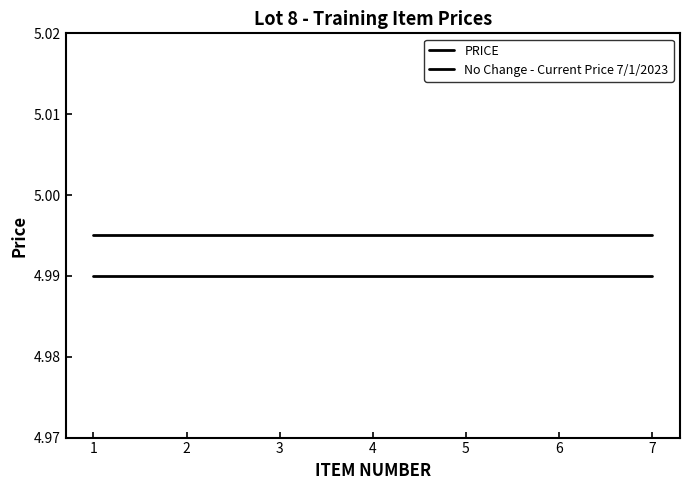

True or false: PRICE has a value of 5.0 at 1.

True